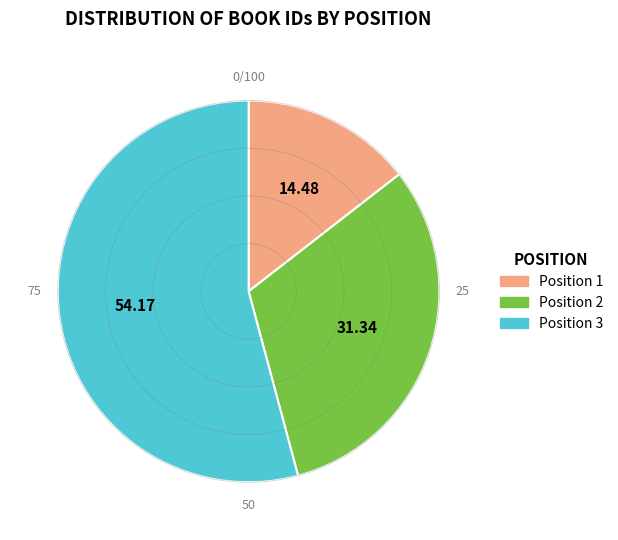

Which slice represents more than half of the pie?

Position 3